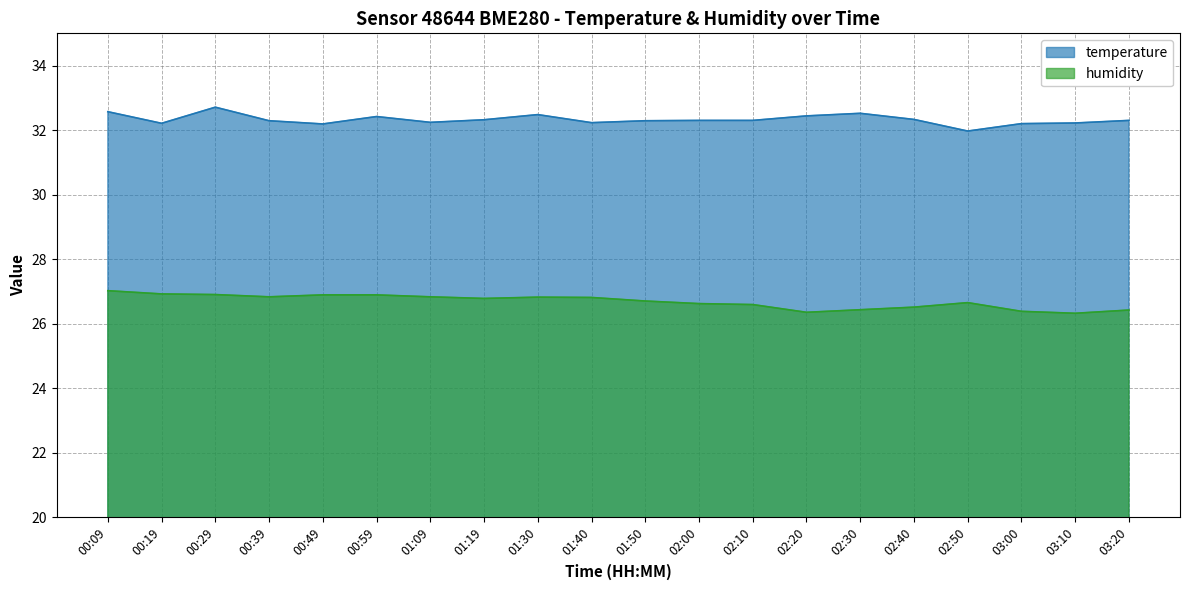

At which label does temperature first exceed 32?

00:09